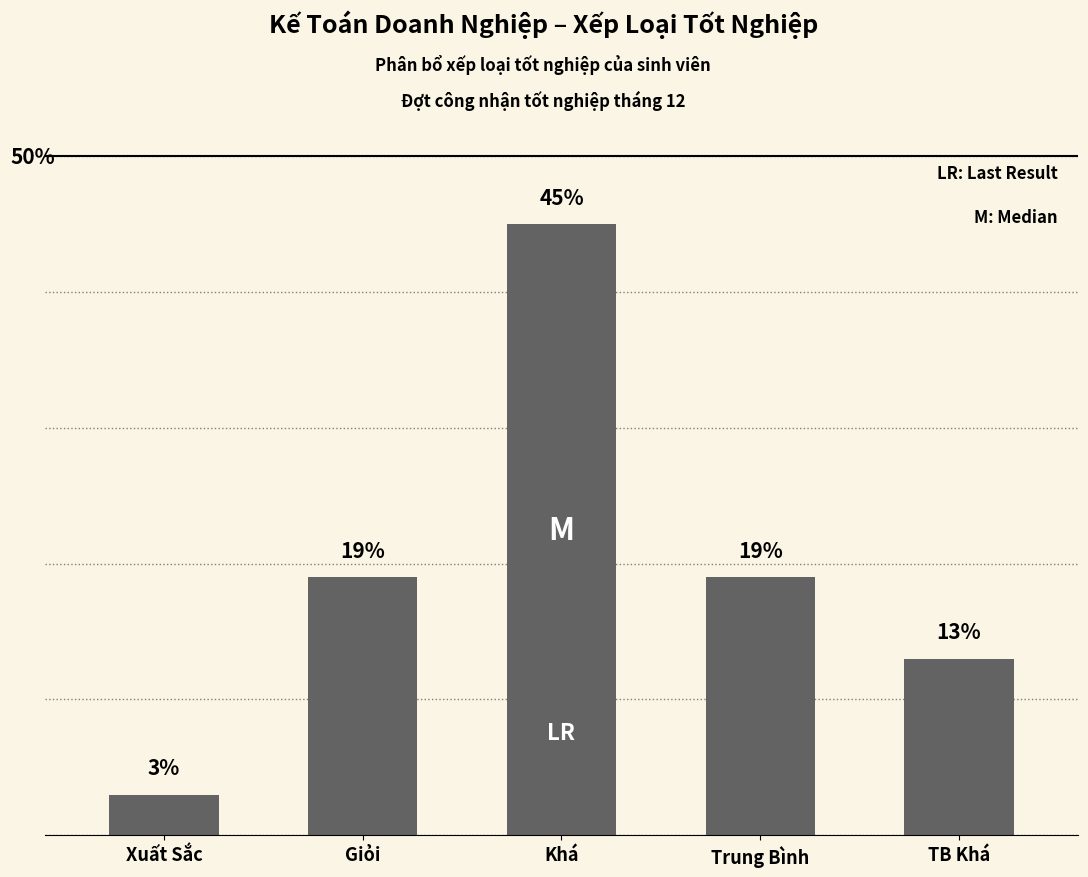

What is the label of the 4th bar from the left?

Trung Bình